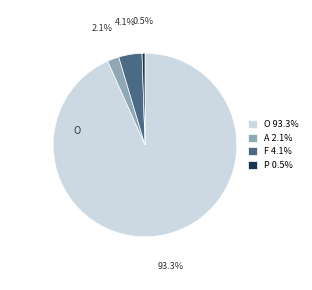

True or false: P accounts for 9% of the total.

False